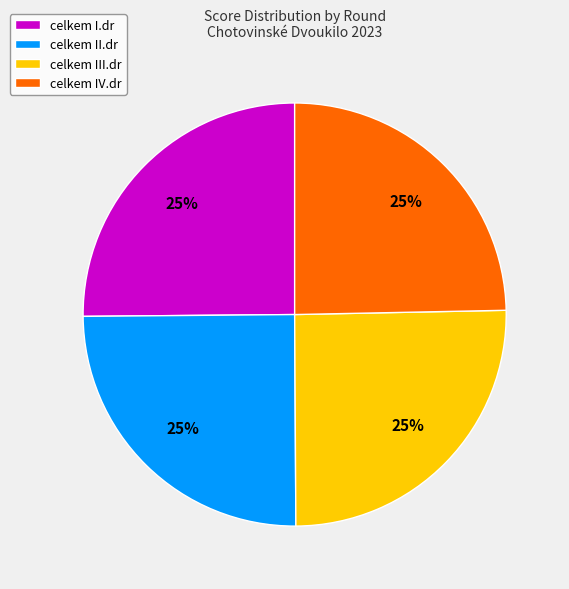

To the nearest percent, what portion does celkem III.dr represent?

25%